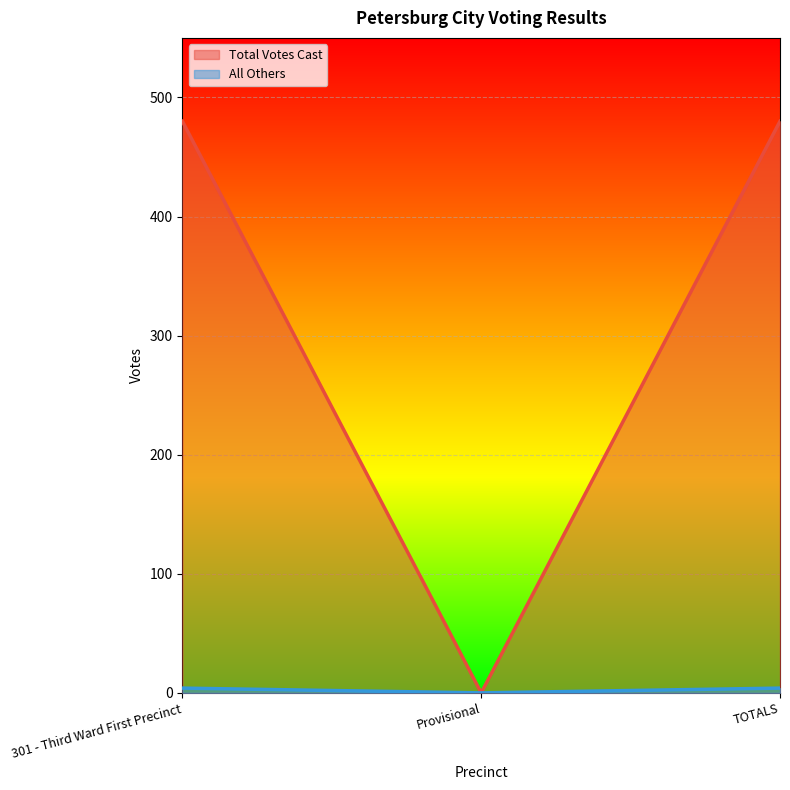

What is the difference between the maximum and minimum values?

480